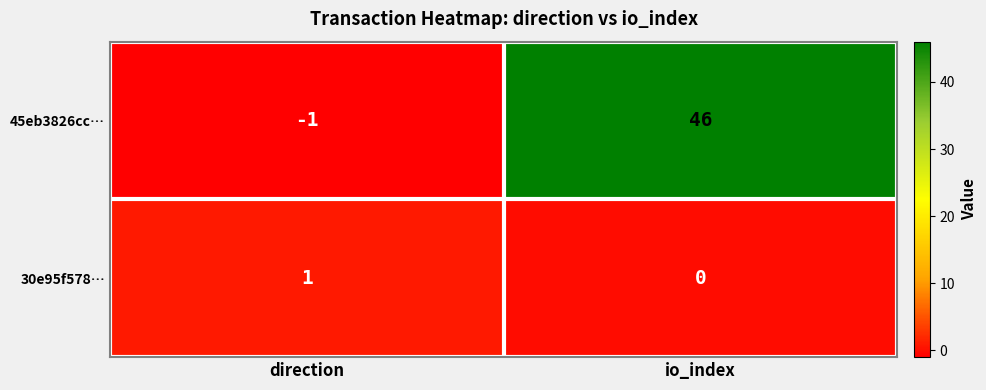

Reading left to right, transcribe all the data shown in this chart.

45eb3826cc…: direction=-1	io_index=46
30e95f578…: direction=1	io_index=0